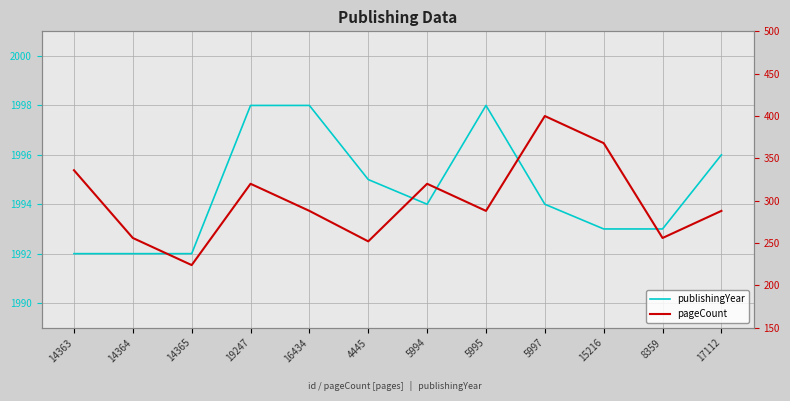

How many interior local valleys does the publishingYear series have?

1